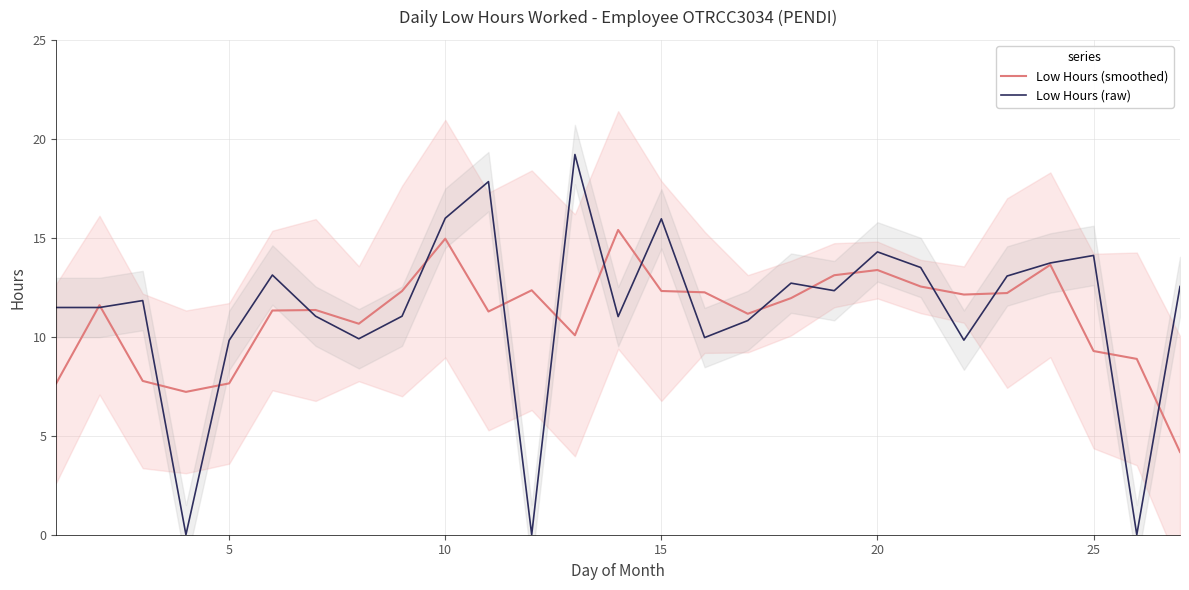

What is the difference between the maximum and minimum values in the Low Hours (raw) series?

19.2